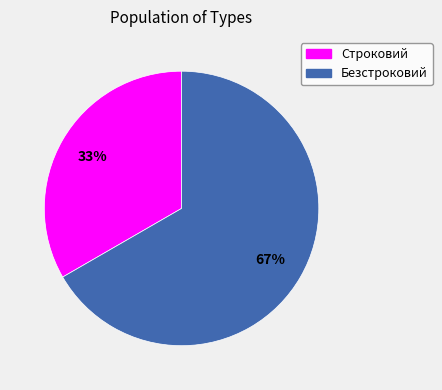

Is it true that Безстроковий is 67% of the pie?

True